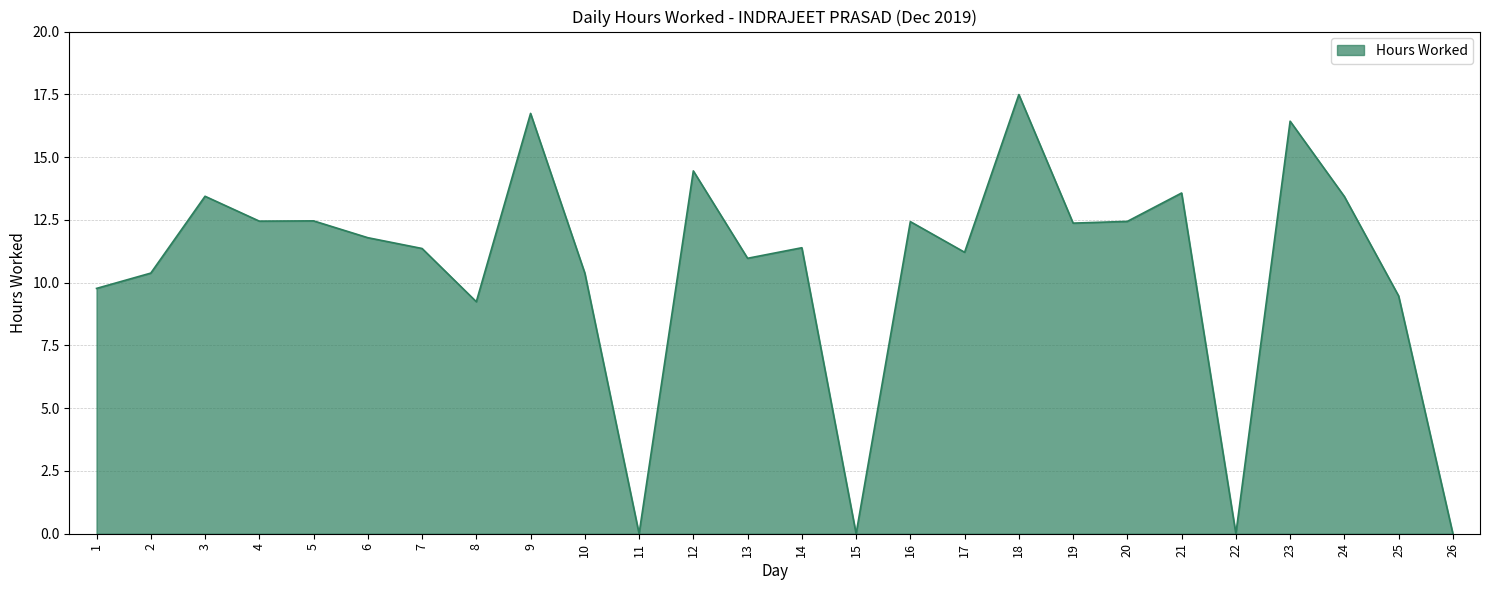

What is the greatest value displayed?

17.5